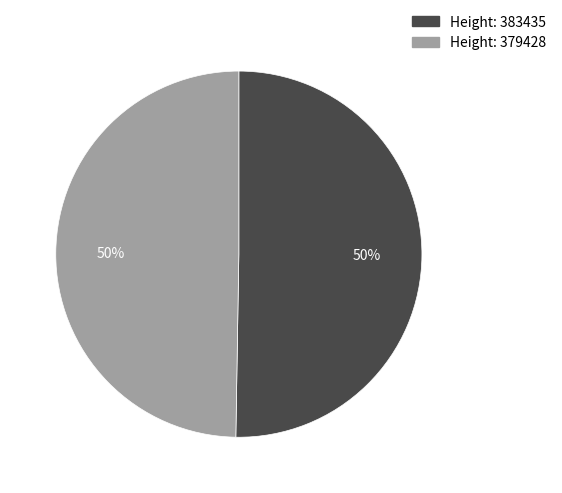

To the nearest percent, what is the average slice percentage?

50%